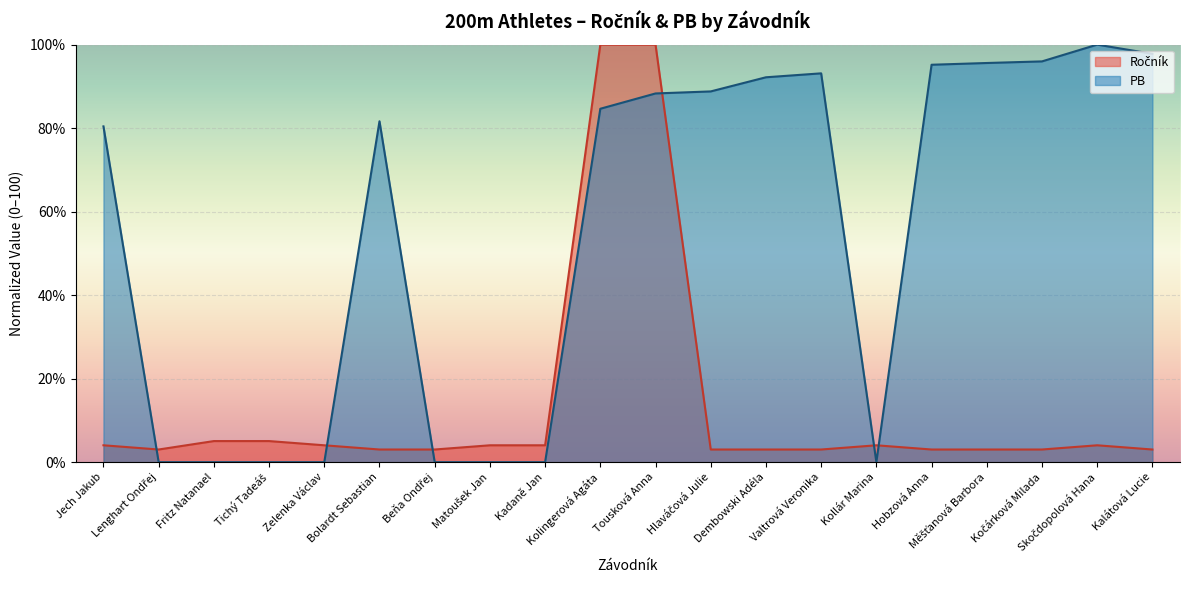

At which category does PB reach its first local peak?

Bolardt Sebastian